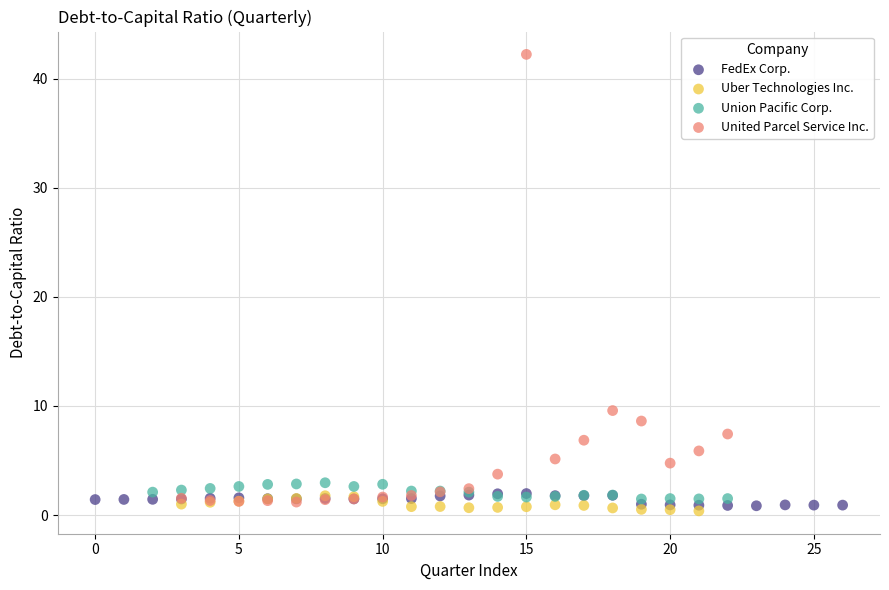

Which series has the widest spread of Y values?

United Parcel Service Inc.